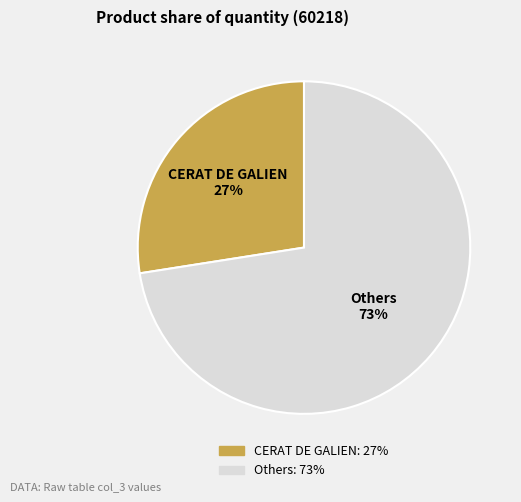

Is there any slice that represents more than half of the pie?

Yes